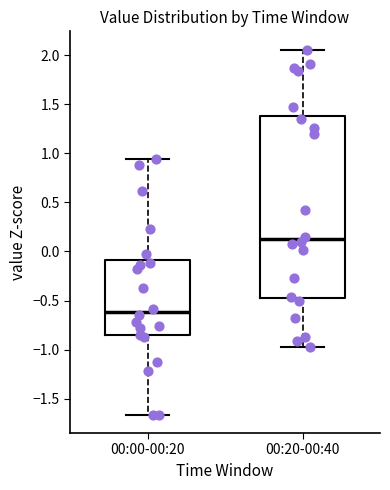

Reading left to right, transcribe this box plot: for each box, give where its median line is, the range the box spans, and where its two whiskers end, as read against the y-axis. The values are not printed on the chart, so give them approximately, as read against the axis.

00:00-00:20: median -0.60, box -0.85 to -0.10, whiskers -1.65 to 0.95
00:20-00:40: median 0.10, box -0.45 to 1.40, whiskers -1.00 to 2.05